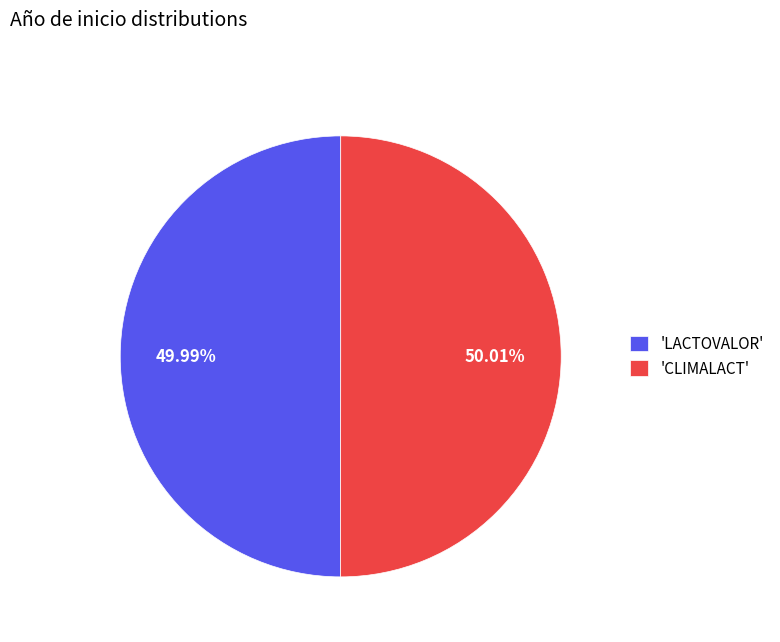

Approximately how many times larger is the value at 'CLIMALACT' compared to 'LACTOVALOR'?

1.0